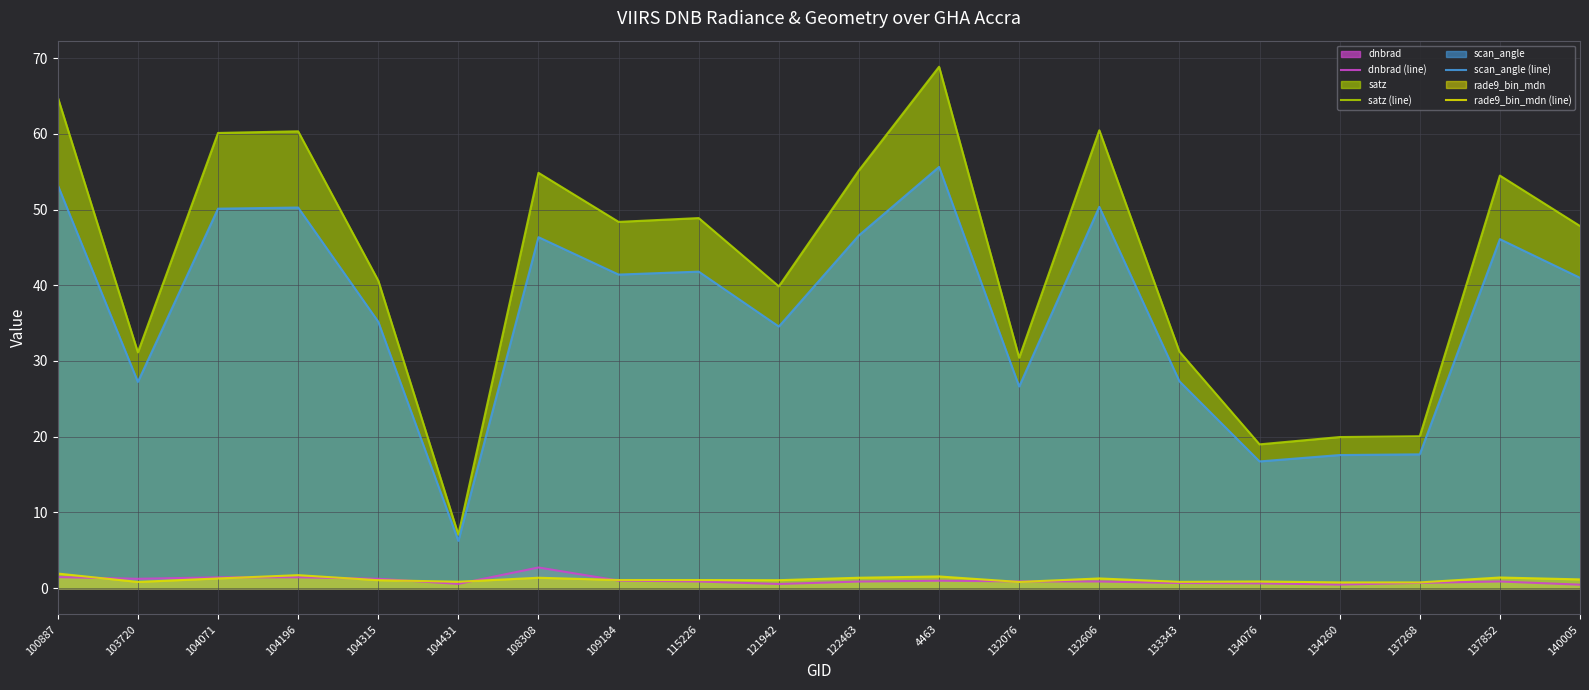

True or false: dnbrad (line) has more than 2 points higher than both neighbors.

True